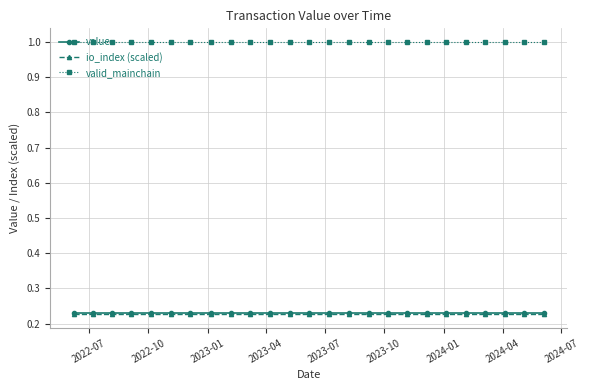

What is the value of the valid_mainchain point at the 5th from the left?

1.0